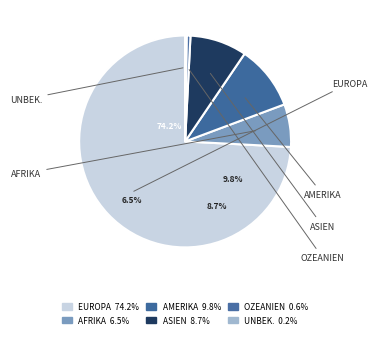

To the nearest percent, what is the difference between the largest and smallest slice percentages?

74%